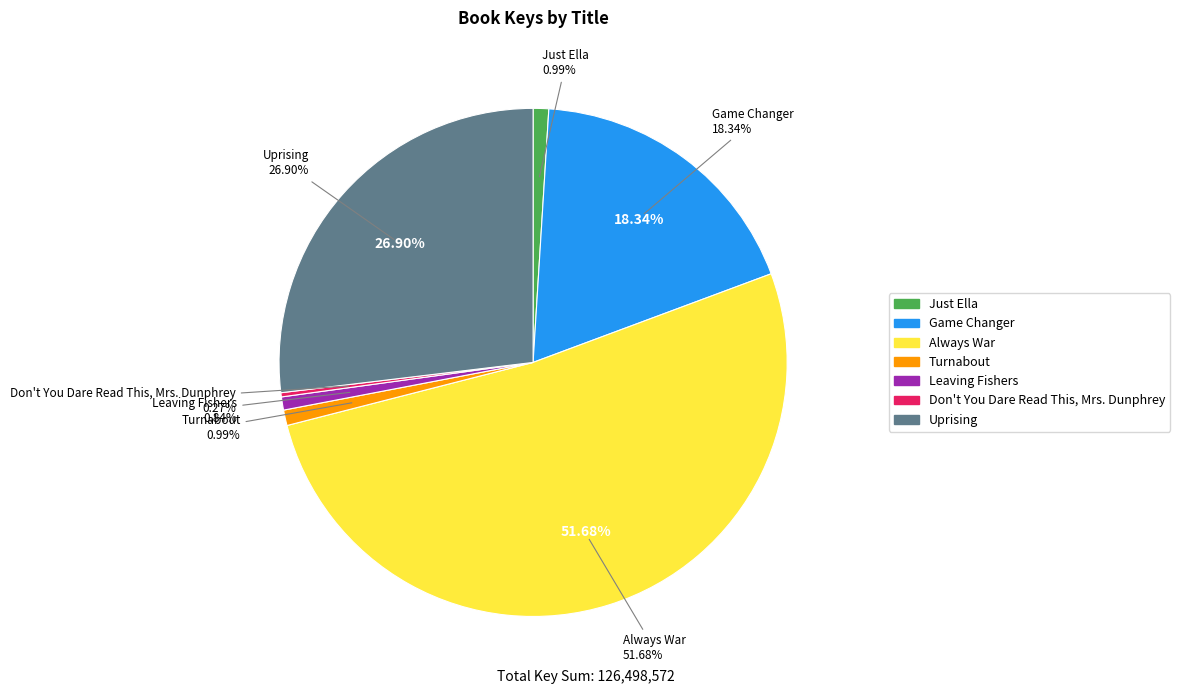

Combined, do Always War and Uprising account for over 50%?

Yes